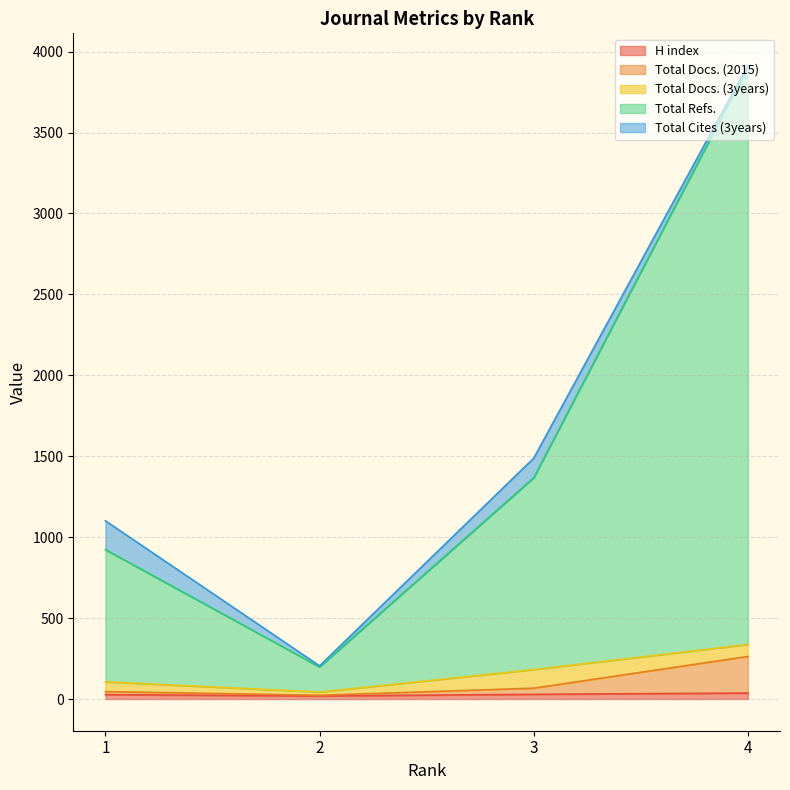

Does the chart display data point markers on the line(s)?

No